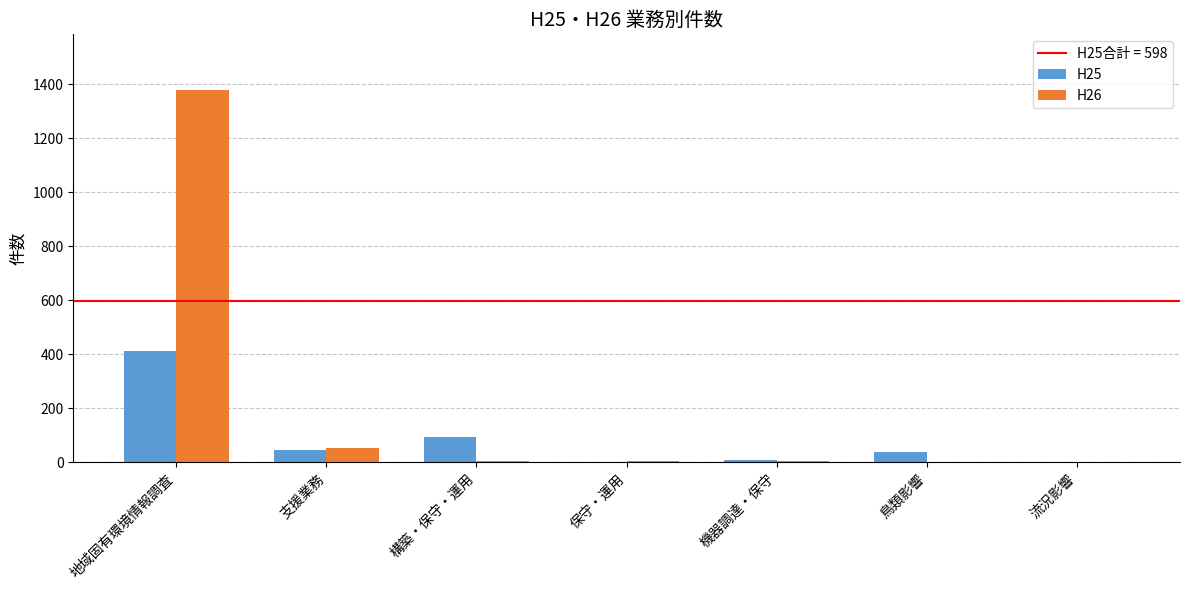

How many groups of bars are there?

7